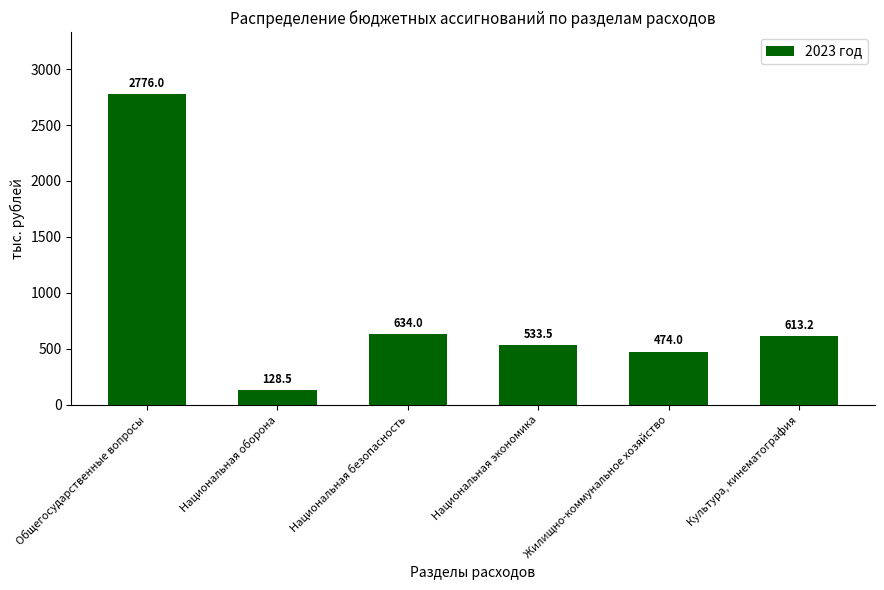

Which has a higher value, Культура, кинематография or Национальная безопасность?

Национальная безопасность